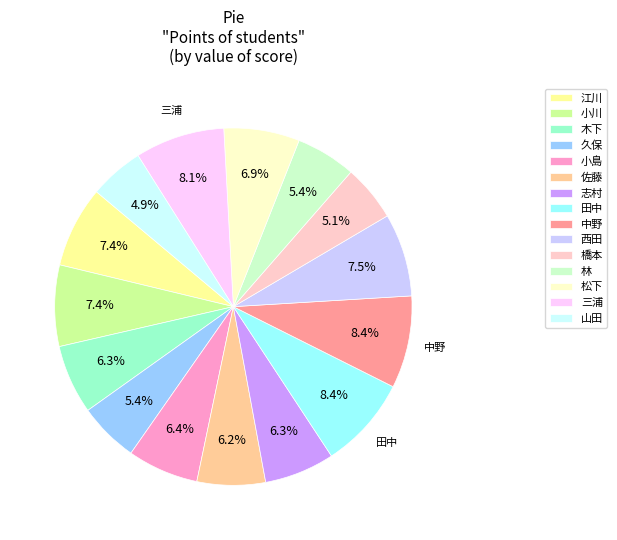

To the nearest percent, what is the combined percentage of 江川 and 山田?

12%